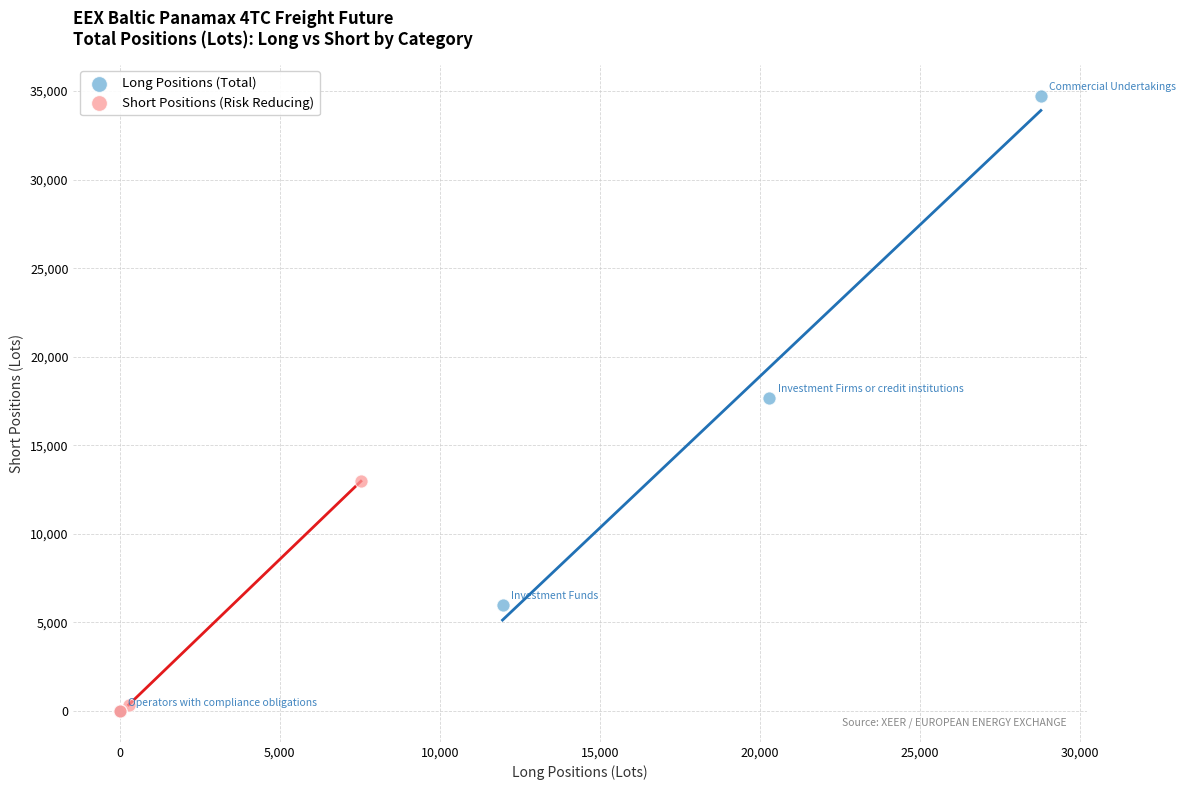

Which series has the largest Y range (max minus min)?

Long Positions (Total)